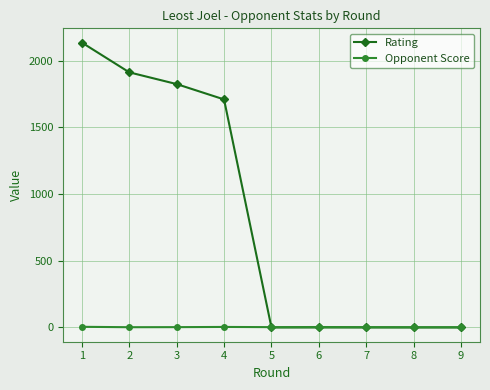

Rank the series at 3 from lowest to highest value.

Opponent Score, Rating